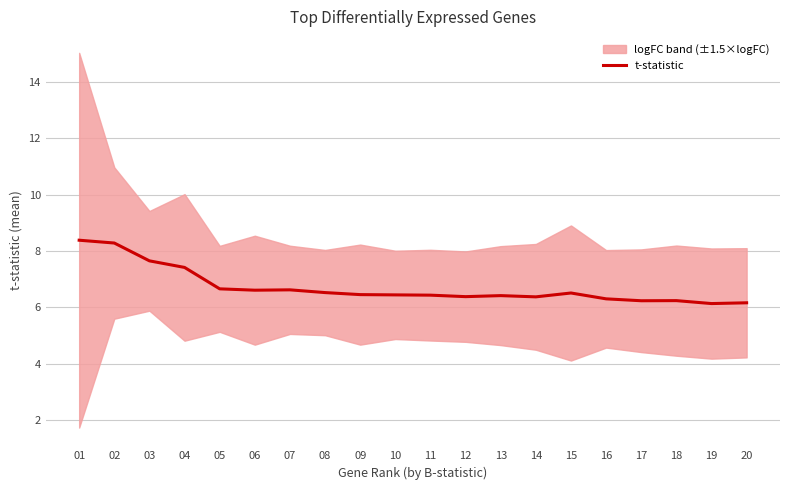

What is the change in value from 02 to 10?

-1.8